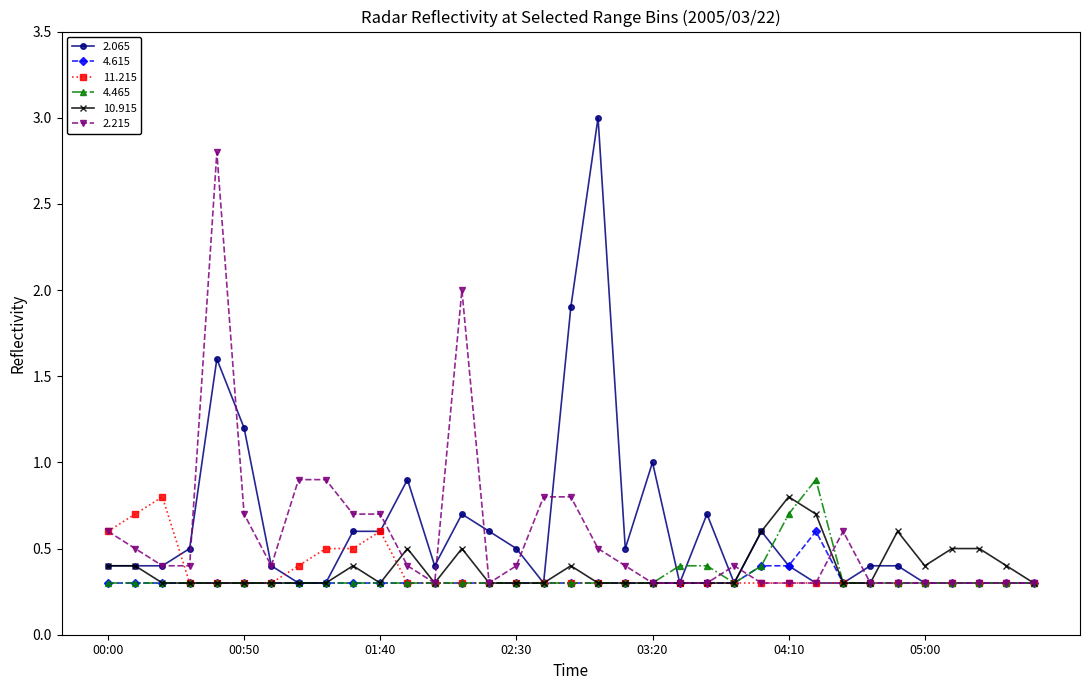

What is the value of the 4.465 point at the 27th from the left?

0.9